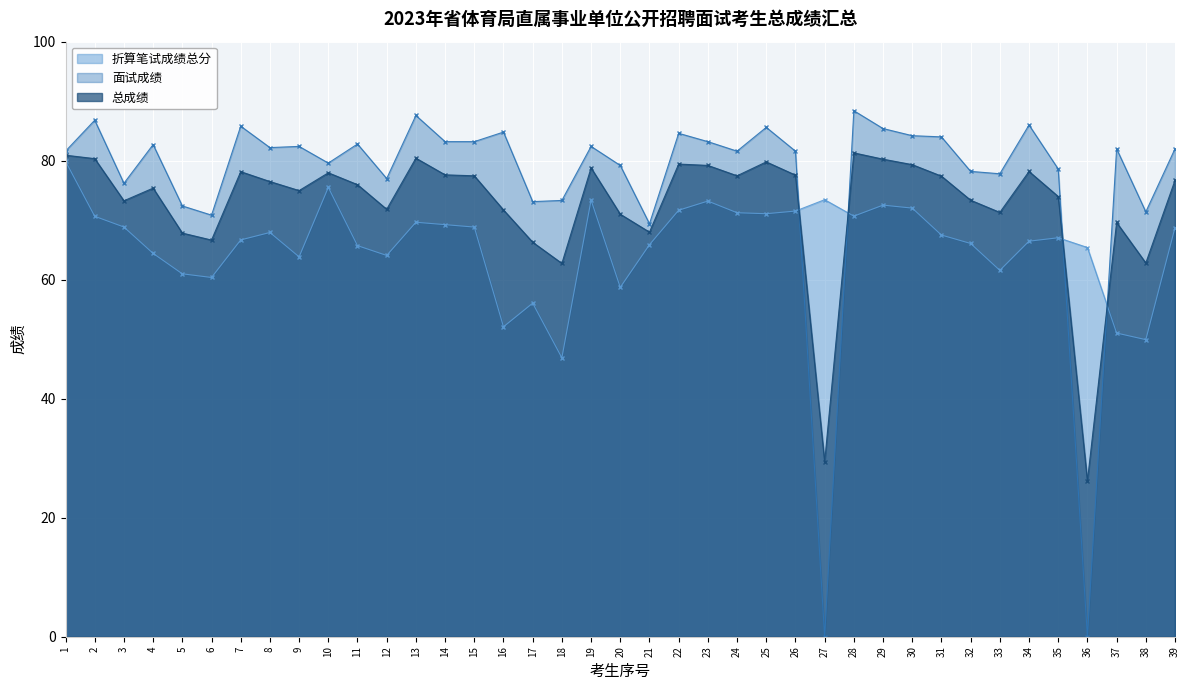

How many categories are shown in the chart?

39